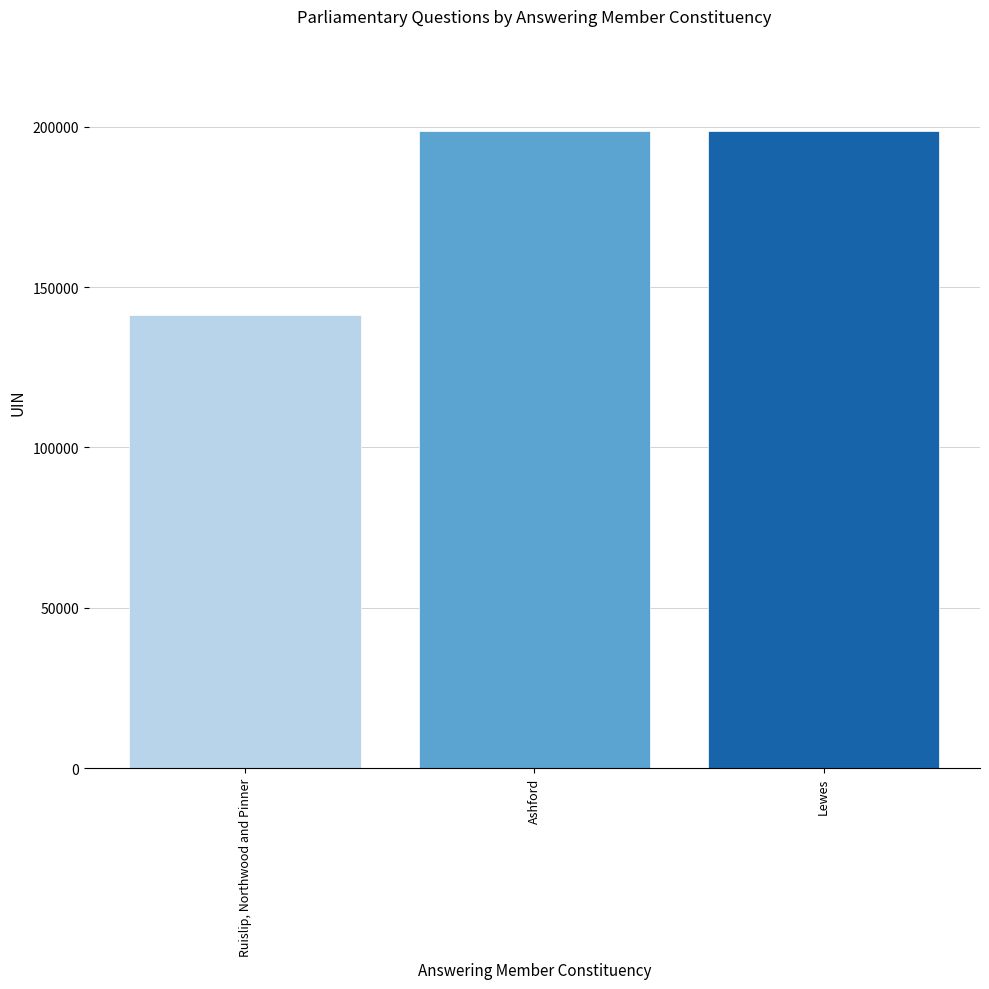

Count the number of categories in the chart.

3